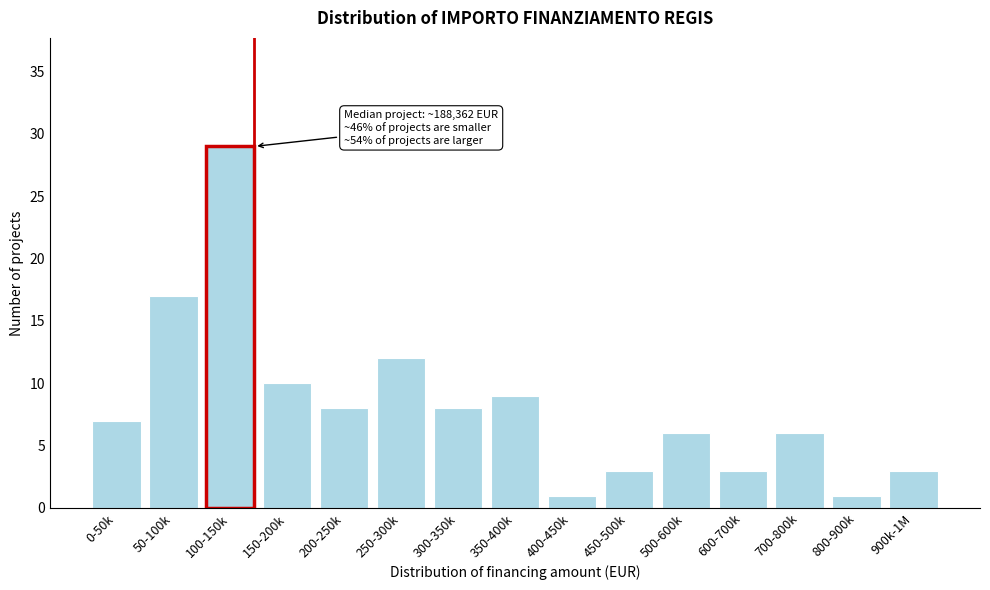

Reading left to right, transcribe all the data shown in this chart.

0-50k=7	50-100k=17	100-150k=29	150-200k=10	200-250k=8	250-300k=12	300-350k=8	350-400k=9	400-450k=1	450-500k=3	500-600k=6	600-700k=3	700-800k=6	800-900k=1	900k-1M=3